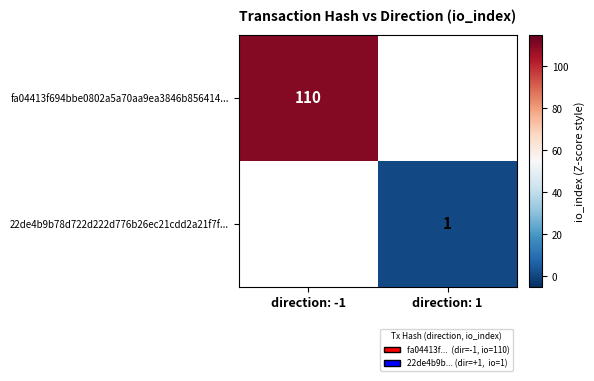

The fa04413f694bbe0802a5a70aa9ea3846b856414... series shows 73.1 at direction: -1. True or false?

False